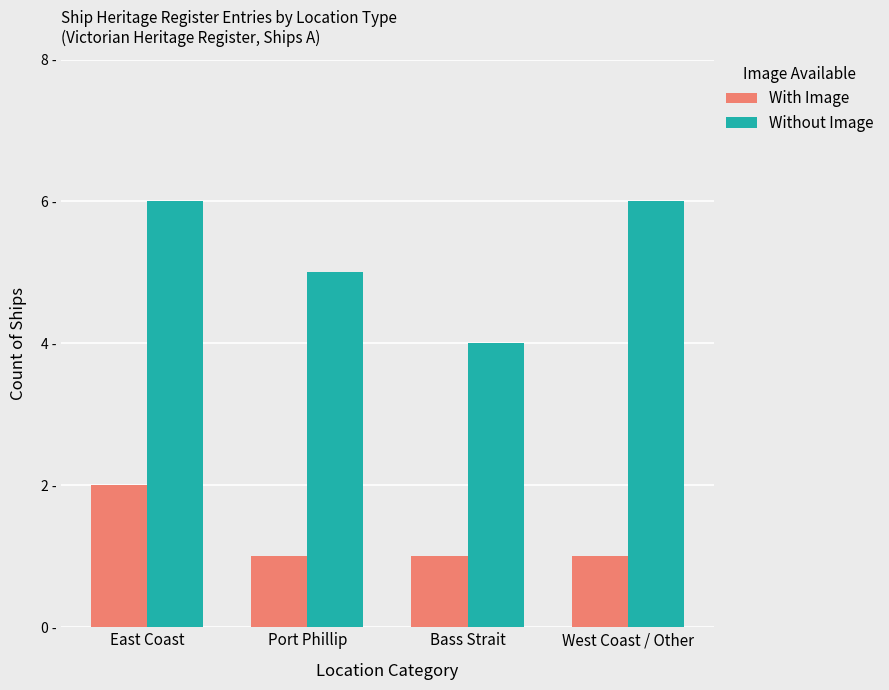

Which has a higher value, West Coast / Other or East Coast?

East Coast